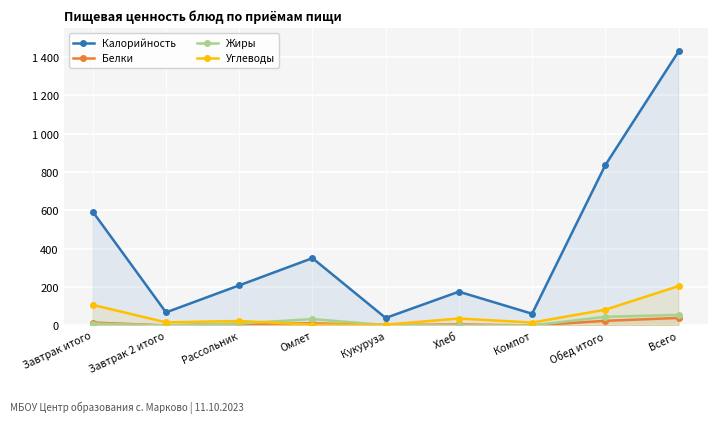

What is the sum of all Углеводы values?

492